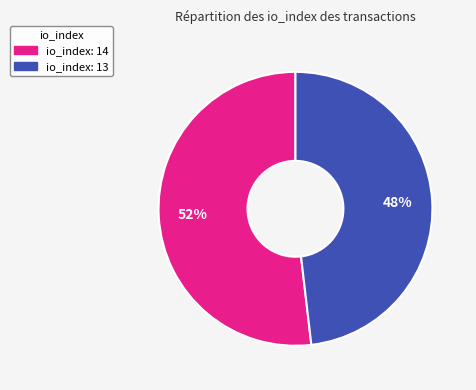

To the nearest percent, what is the average slice percentage?

50%